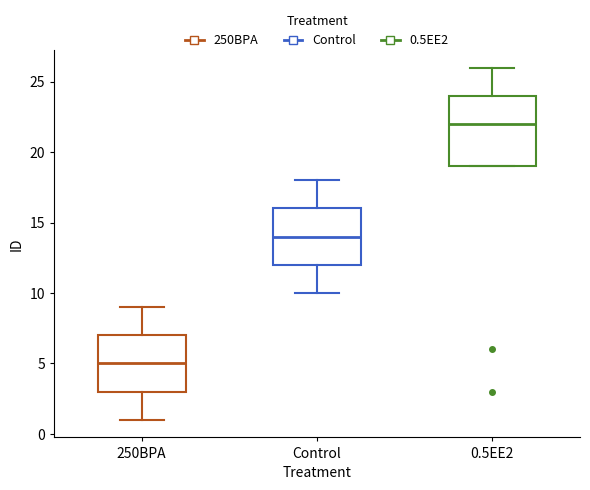

Where does the lower whisker of the box for 250BPA end on the y-axis? The values are not printed on the chart, so give them approximately, as read against the axis.

1